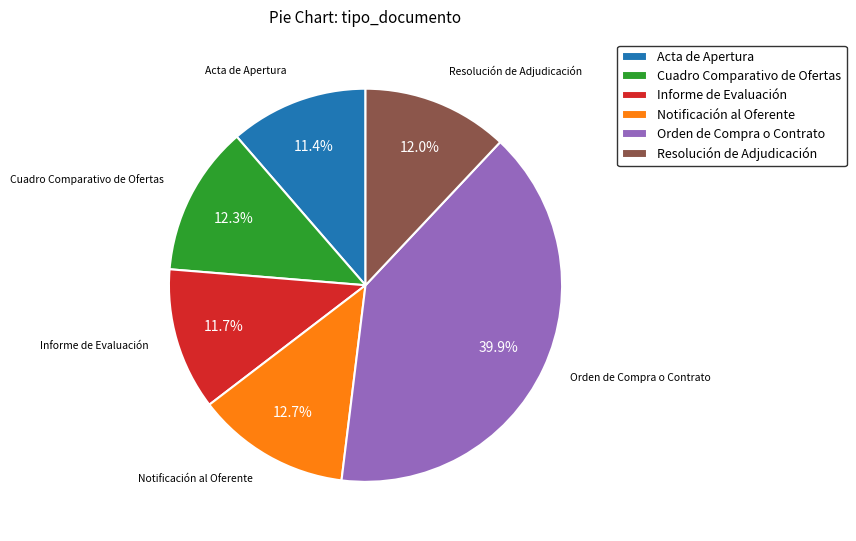

Count the number of slices in the pie.

6